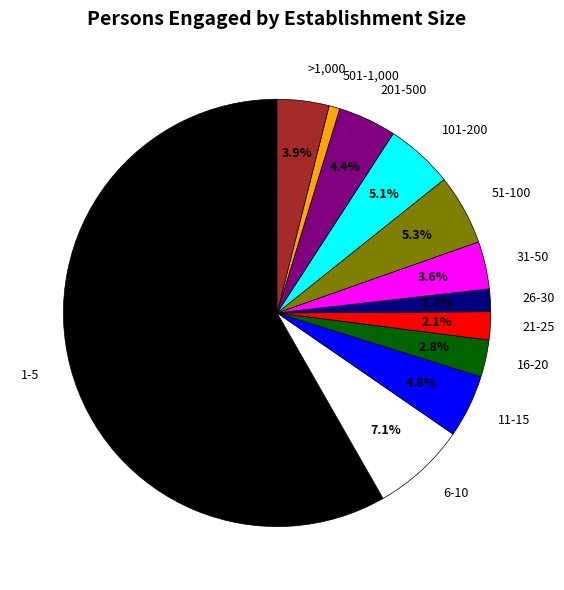

To the nearest percent, what is the combined percentage of 26-30 and 1-5?

60%